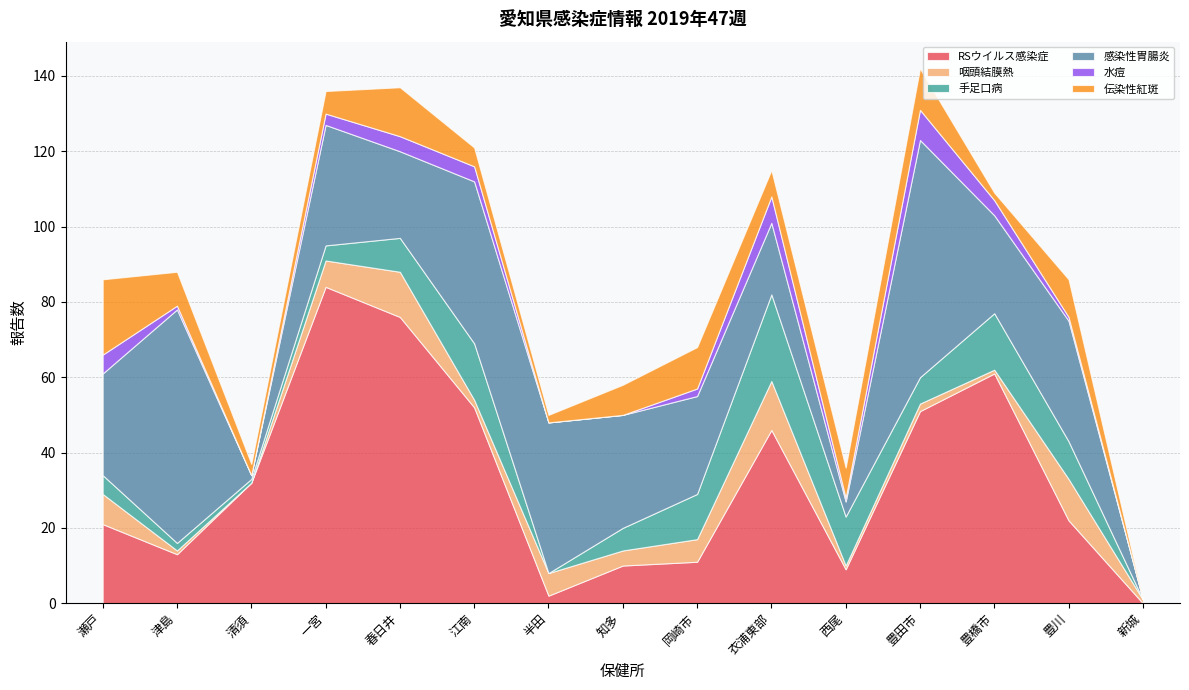

How many values in the 咽頭結膜熱 series exceed 4?

7